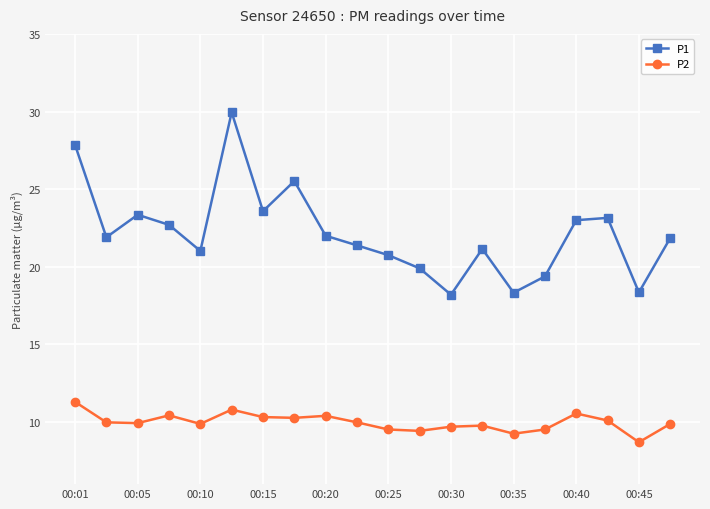

What are all the series names shown in the legend?

P1, P2